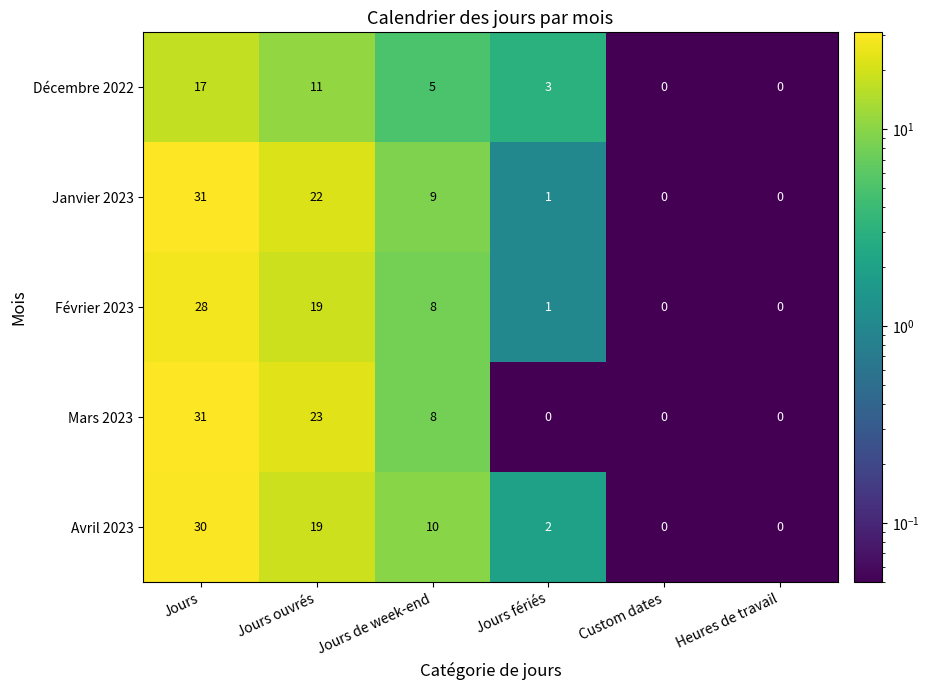

Which series has the largest total across all categories?

Janvier 2023